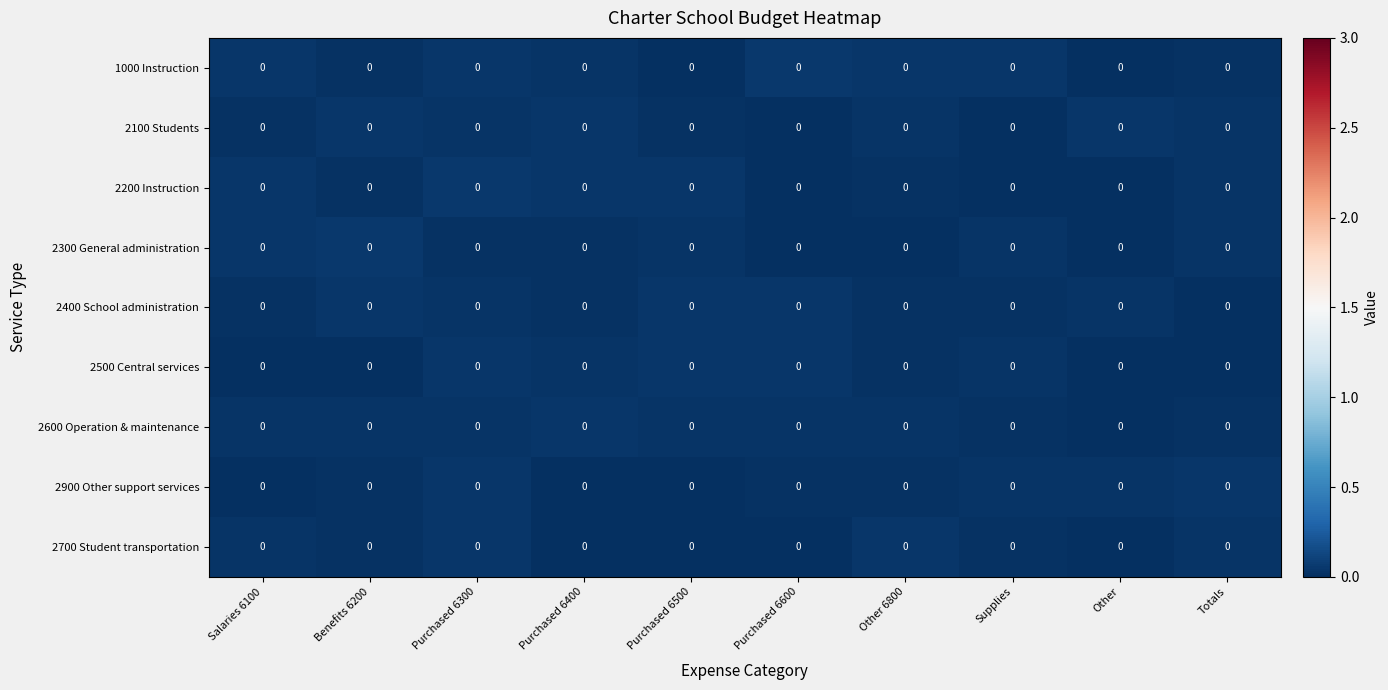

At how many categories does at least one series exceed 0?

10